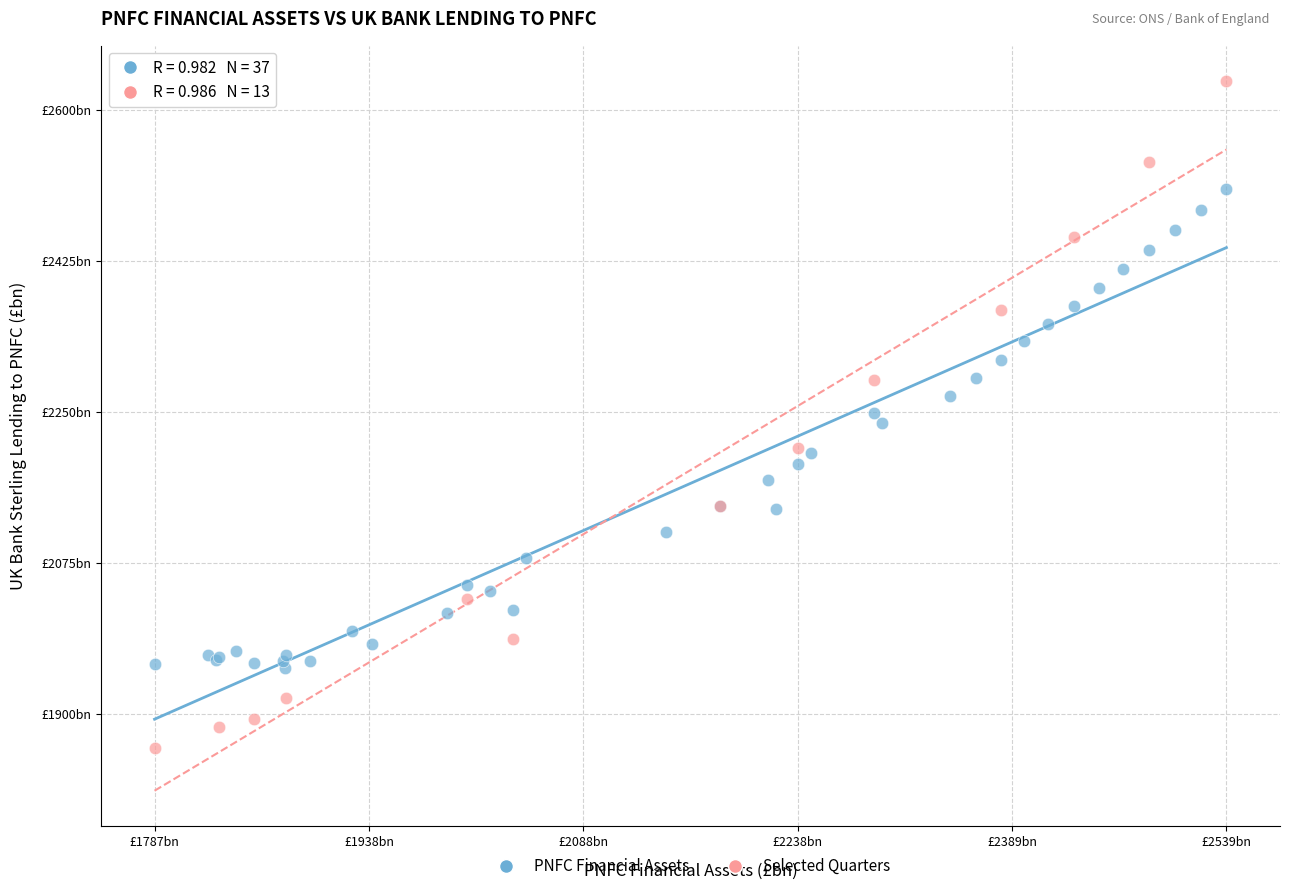

What are all the series names shown in the legend?

PNFC Financial Assets, Selected Quarters